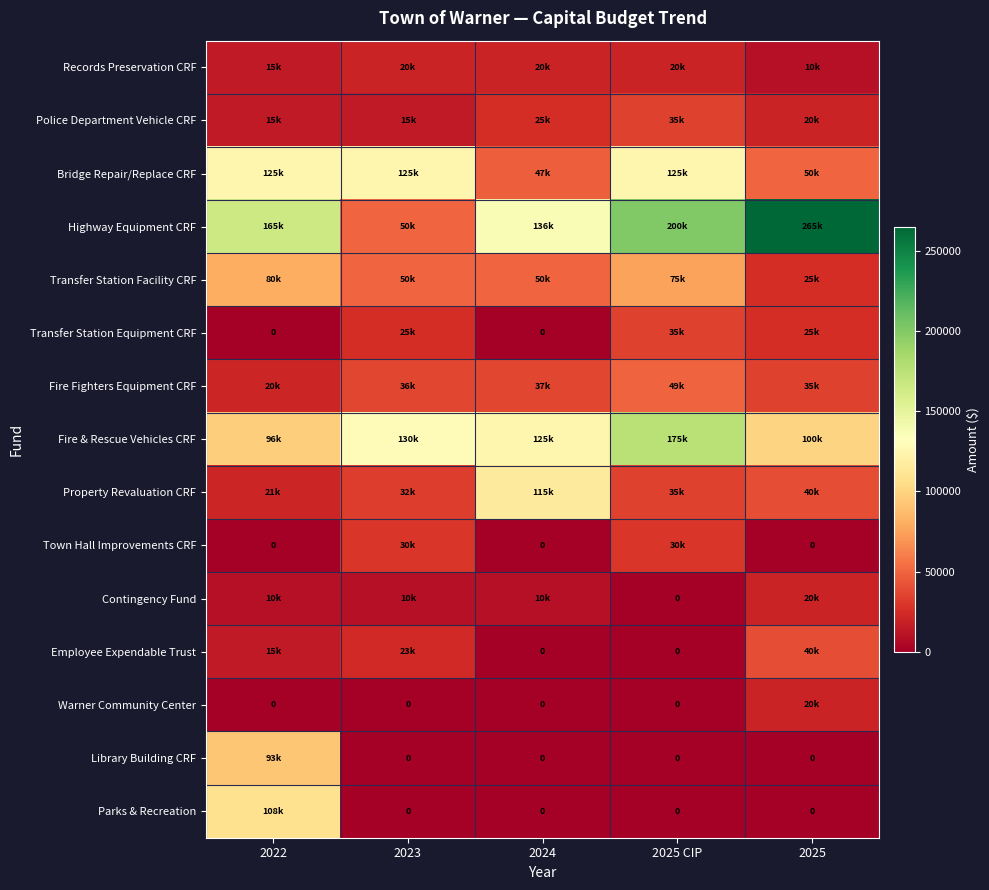

What is the difference between the maximum and minimum values in the Transfer Station Equipment CRF series?

35000